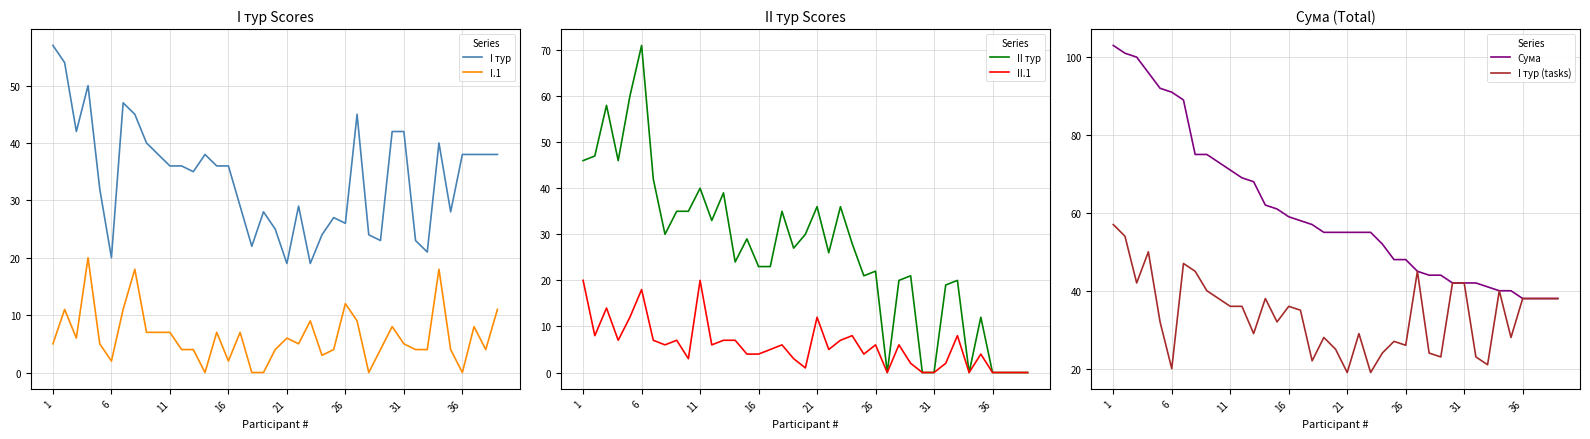

What is the average value of the II.1 series?

6